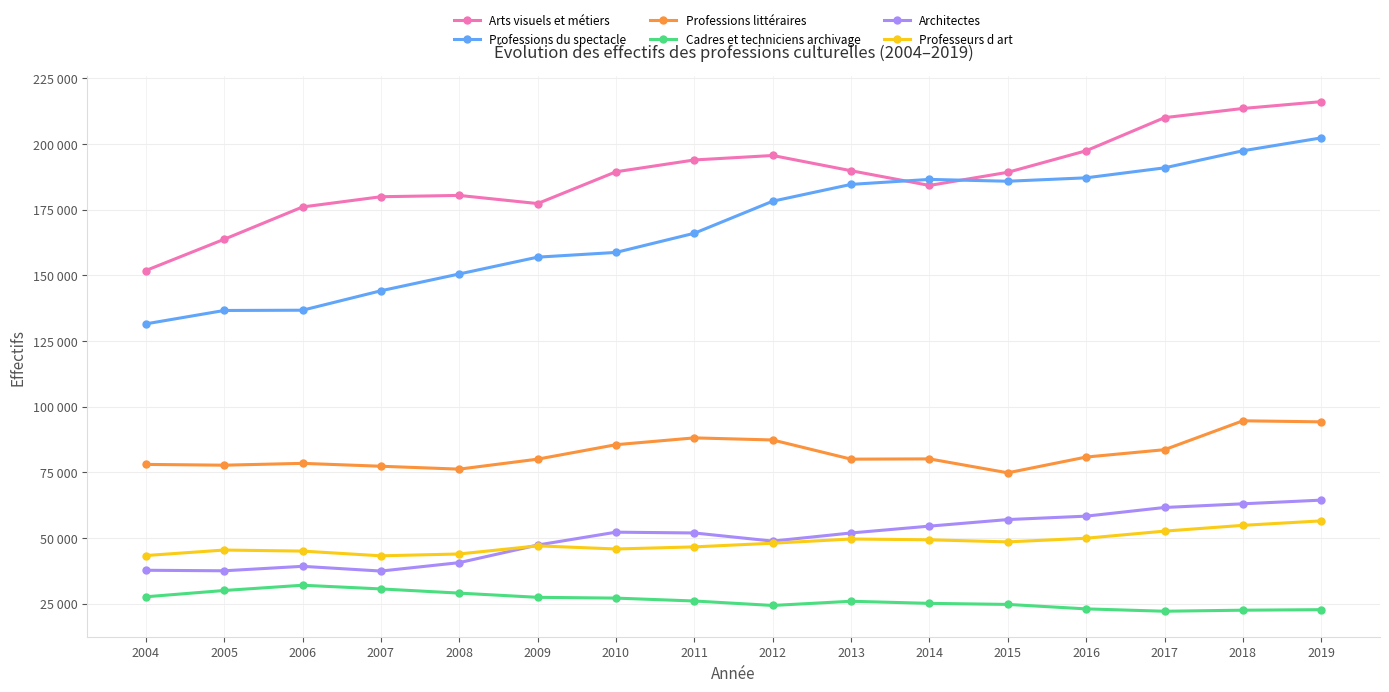

True or false: Architectes and Professeurs d art intersect in this chart.

True